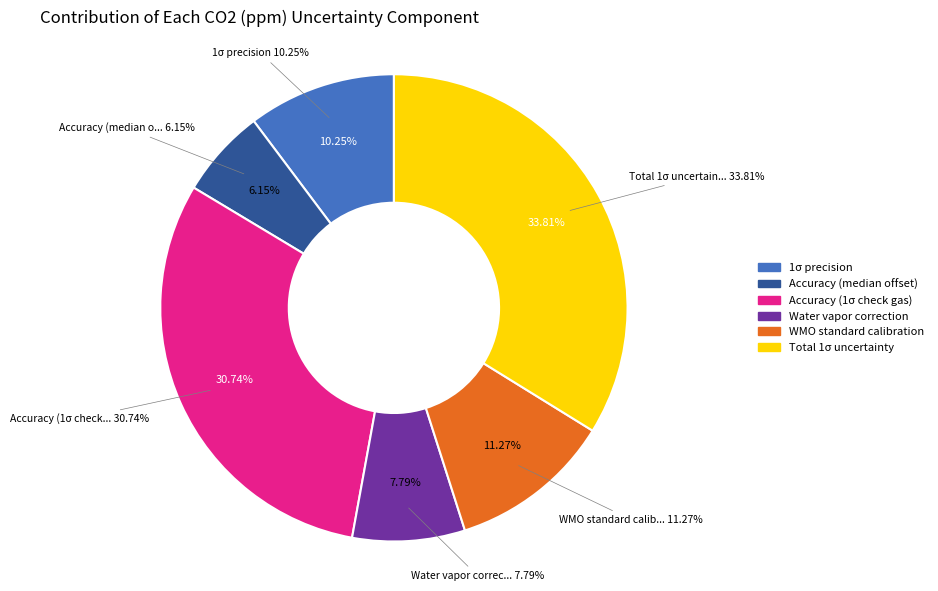

What is the largest slice in the pie chart?

Total 1σ uncertainty